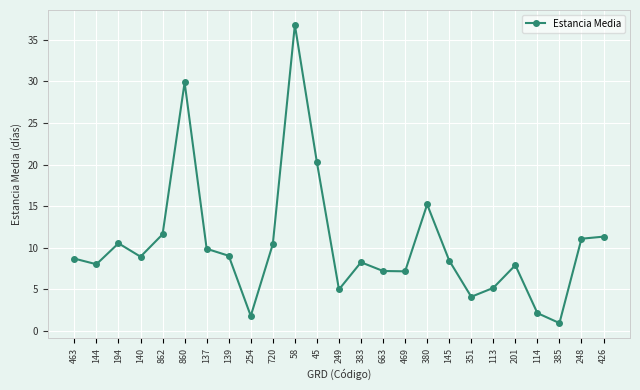

What is the label of the 13th point from the left?

249